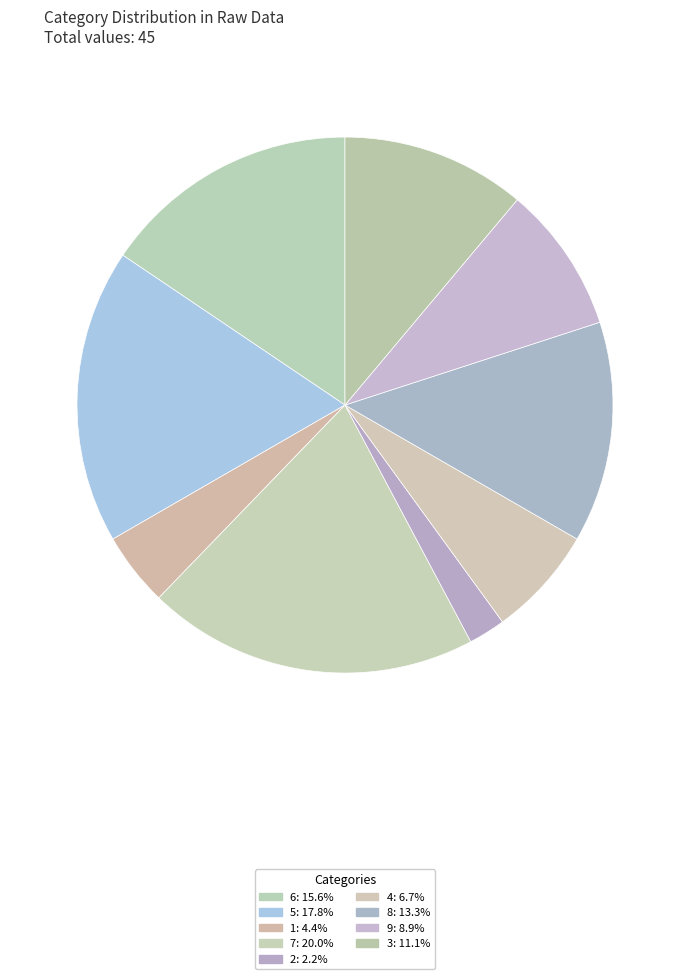

To the nearest percent, what is the difference between the 7 and 9 slice percentages?

11%